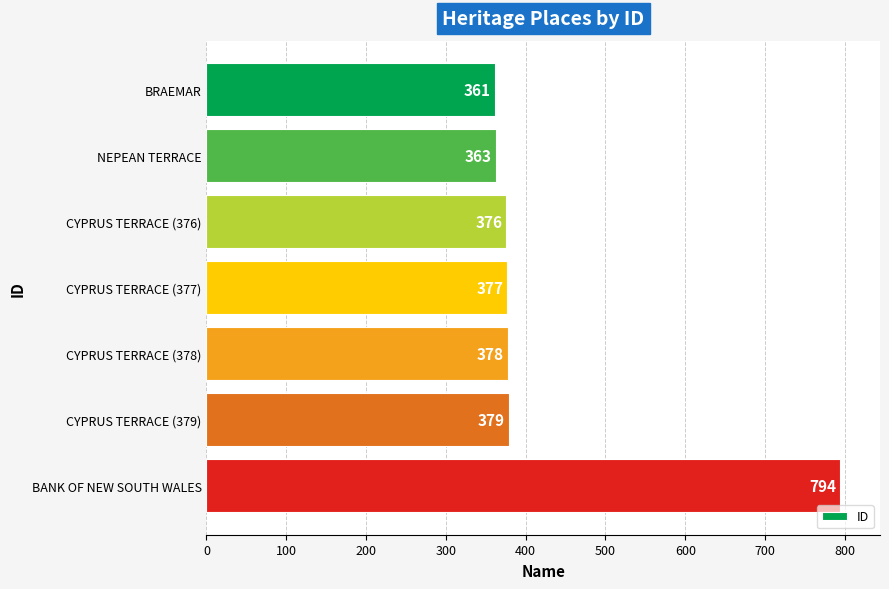

What value does the data have at CYPRUS TERRACE (376), to the nearest 5?

375